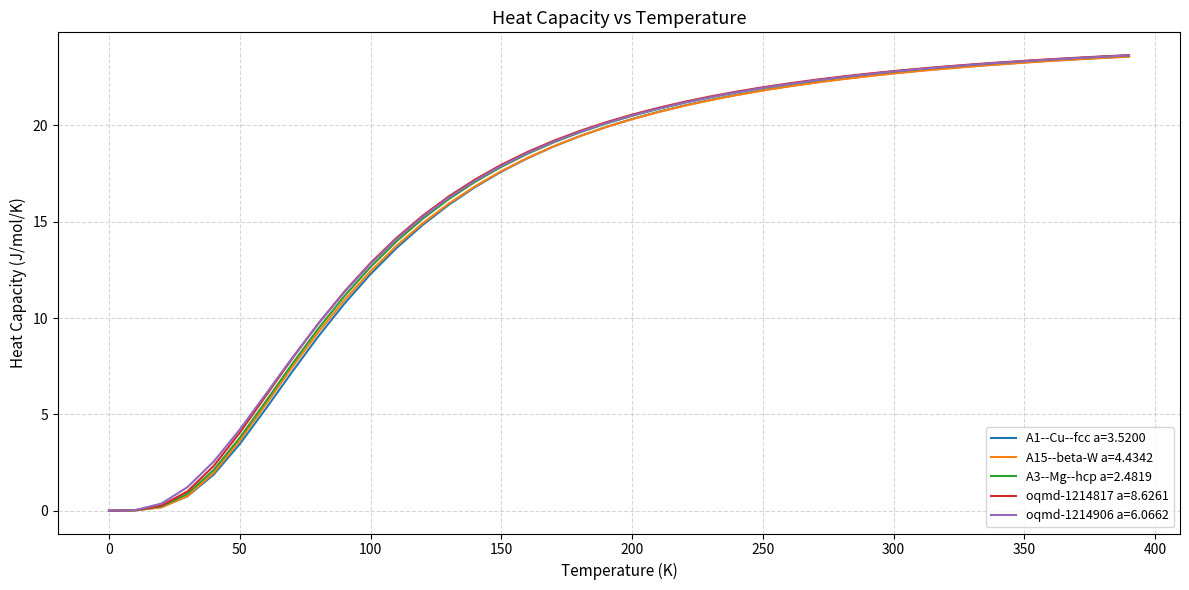

What are all the series names shown in the legend?

A1--Cu--fcc a=3.5200, A15--beta-W a=4.4342, A3--Mg--hcp a=2.4819, oqmd-1214817 a=8.6261, oqmd-1214906 a=6.0662